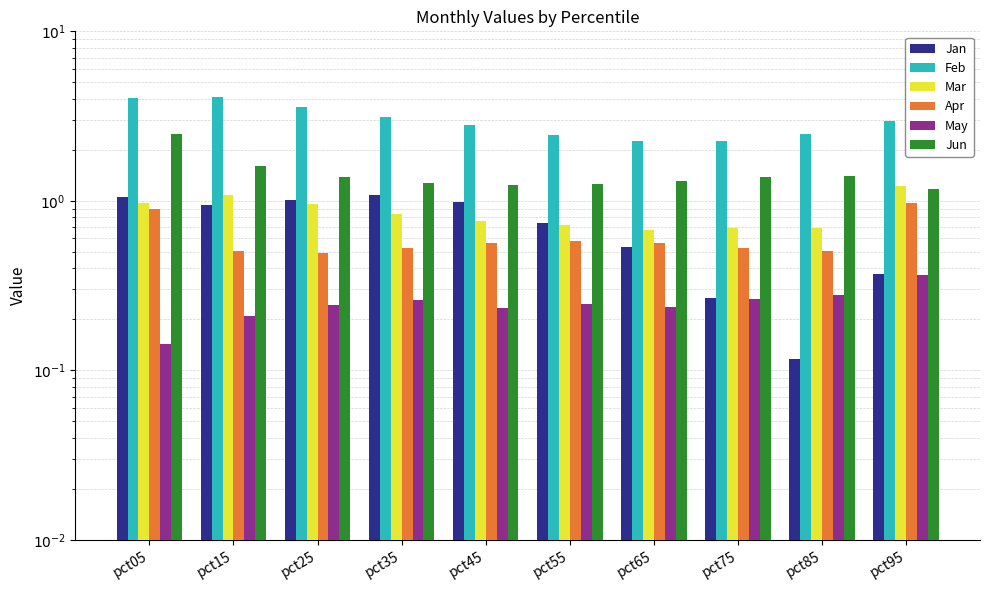

Between pct05 and pct85, which series saw the biggest shift?

Feb